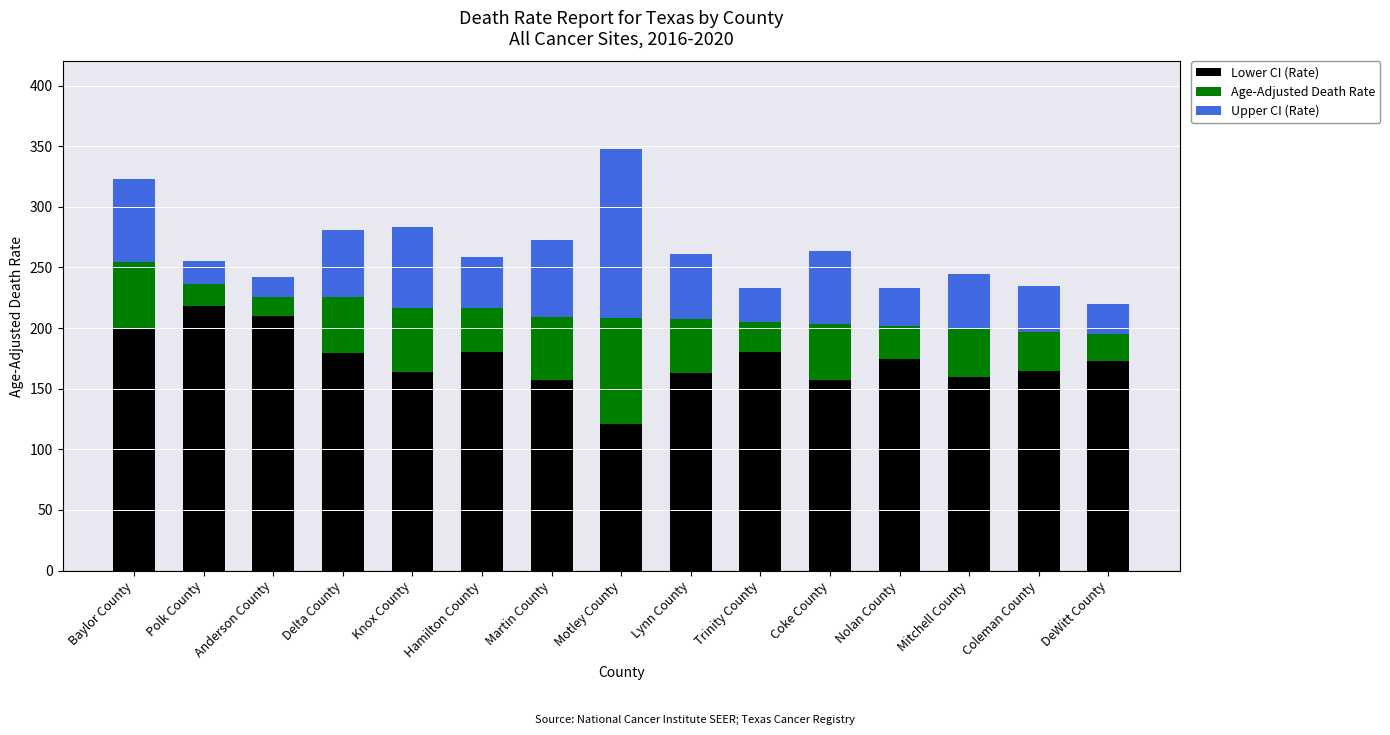

What is the maximum value for Lower CI (Rate)?

218.2